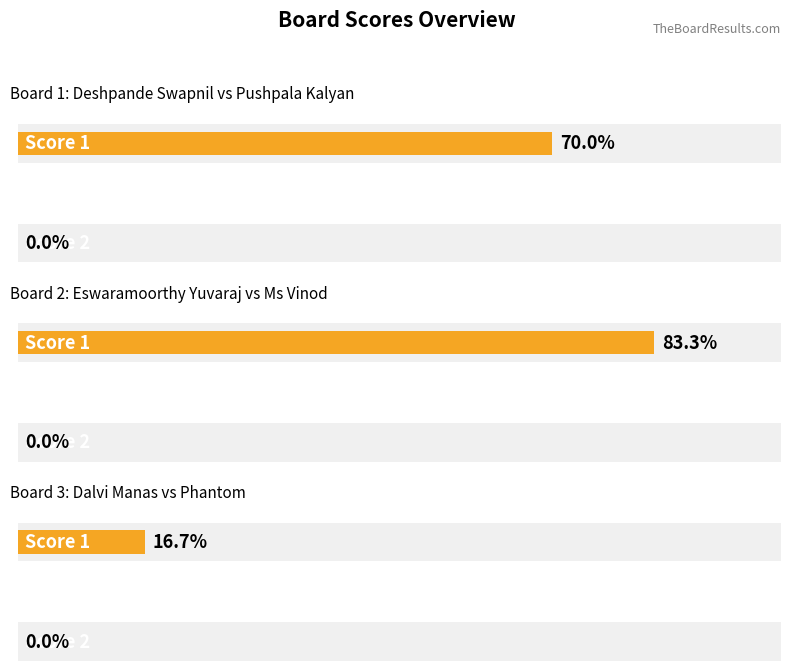

Reading right to left, extract all data points from this chart.

Score 1: Board 3=5	Board 2=25	Board 1=21
Score 2: Board 3=0	Board 2=0	Board 1=0